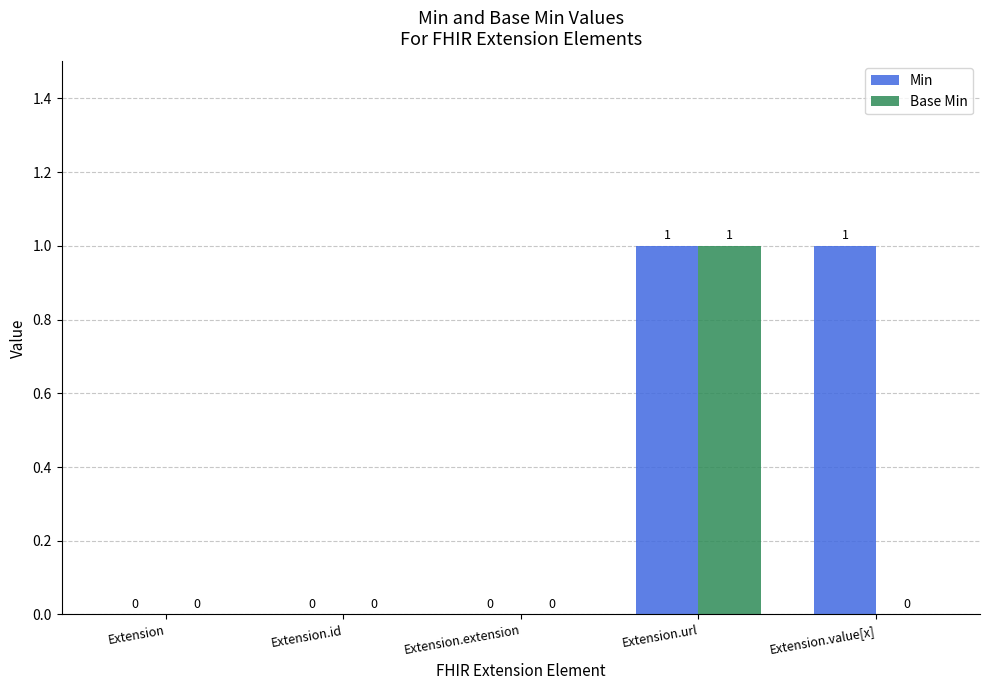

What are all the series names shown in the legend?

Min, Base Min